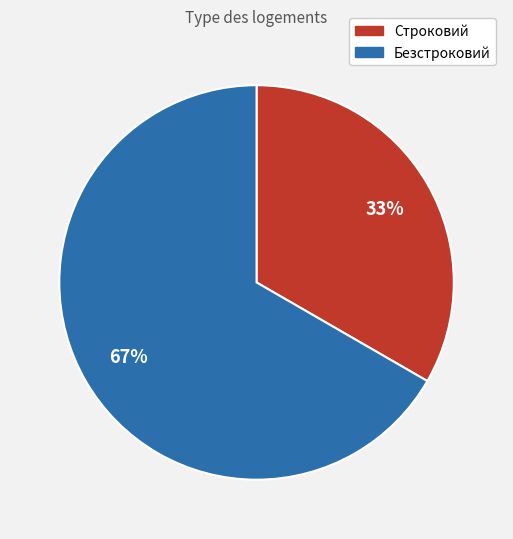

Count the number of slices in the pie.

2